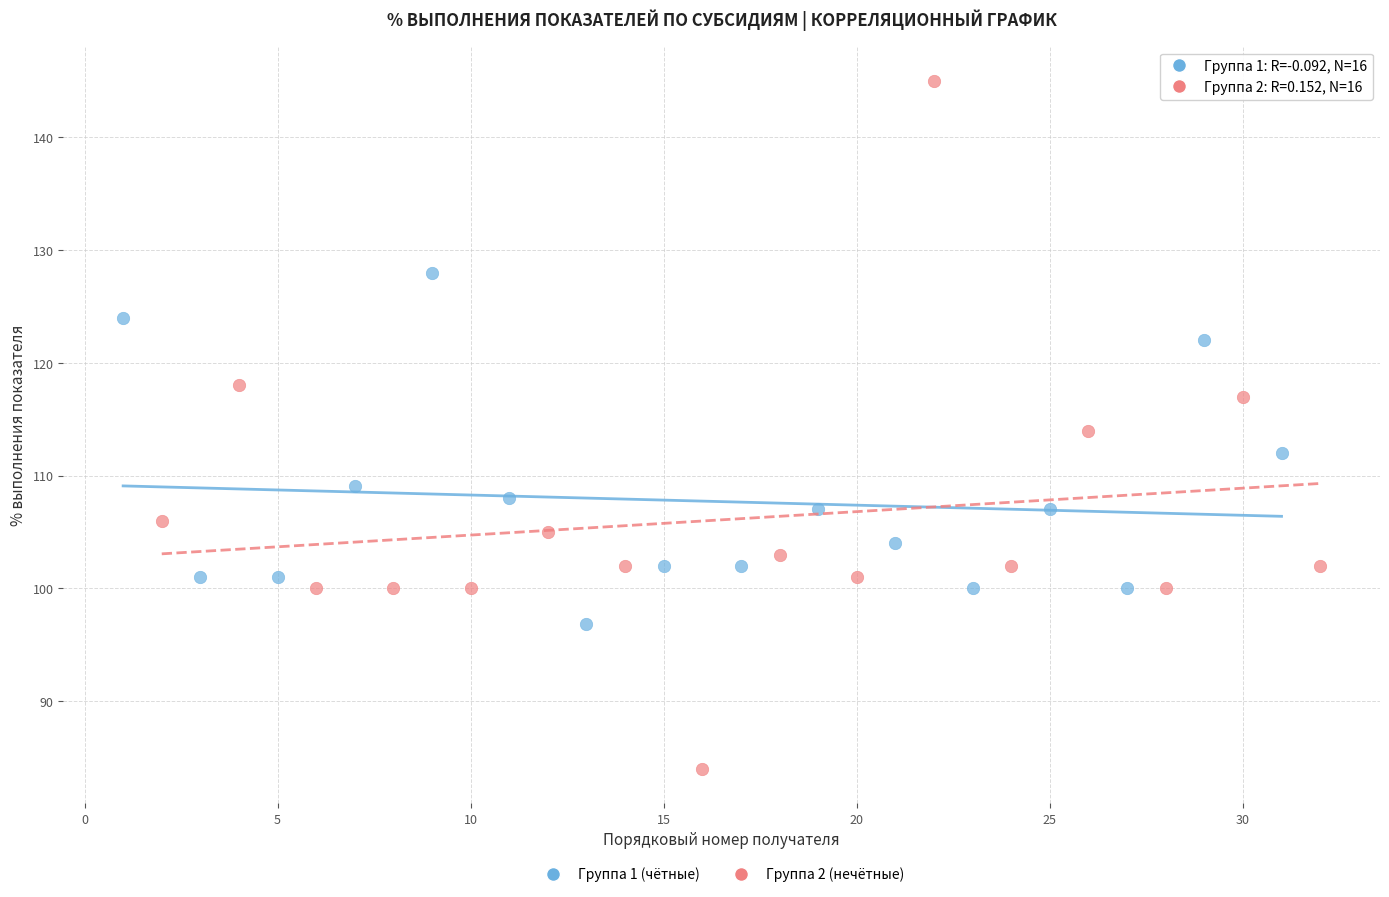

Which series has the largest Y range (max minus min)?

Группа 2 (нечётные)